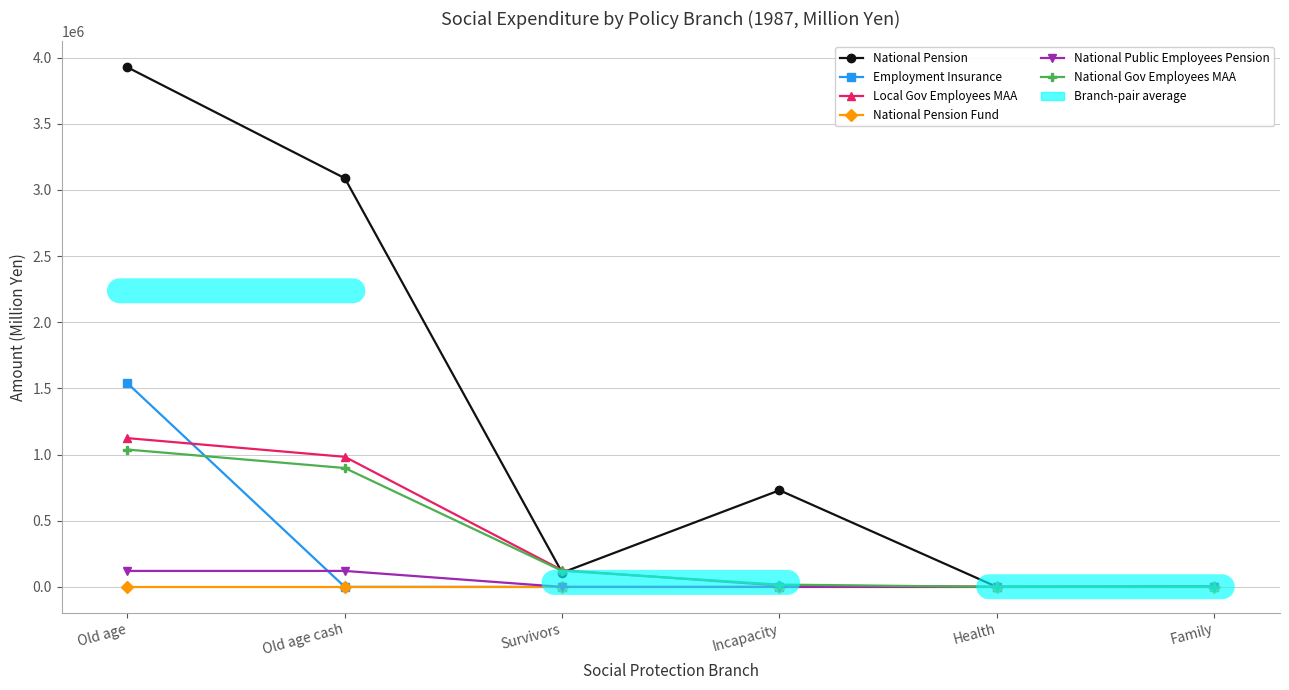

Is it true that Employment Insurance equals 561247.6 at Family?

False